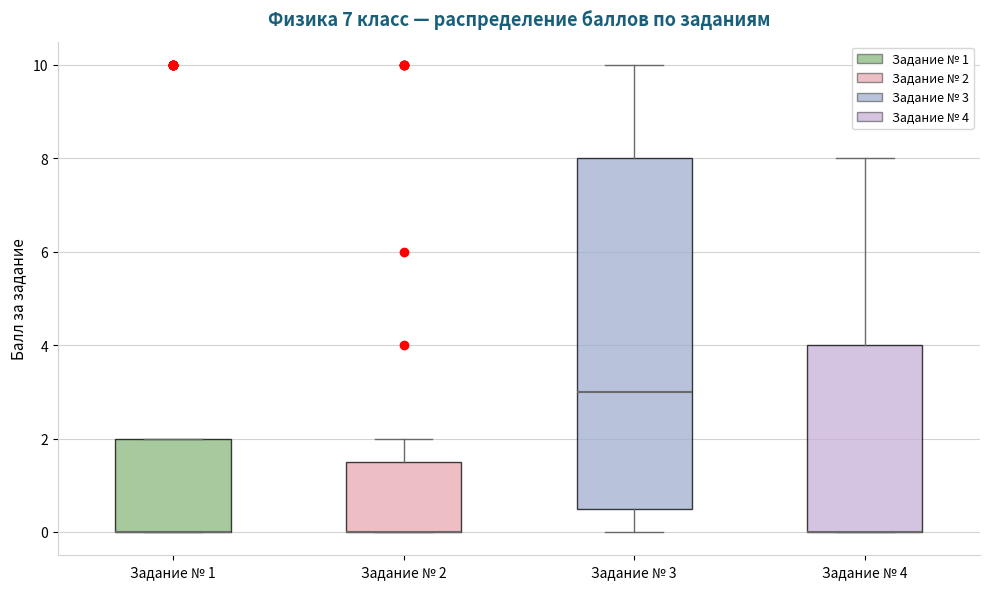

Comparing the boxes themselves (not the whiskers), which one is the tallest?

Задание № 3